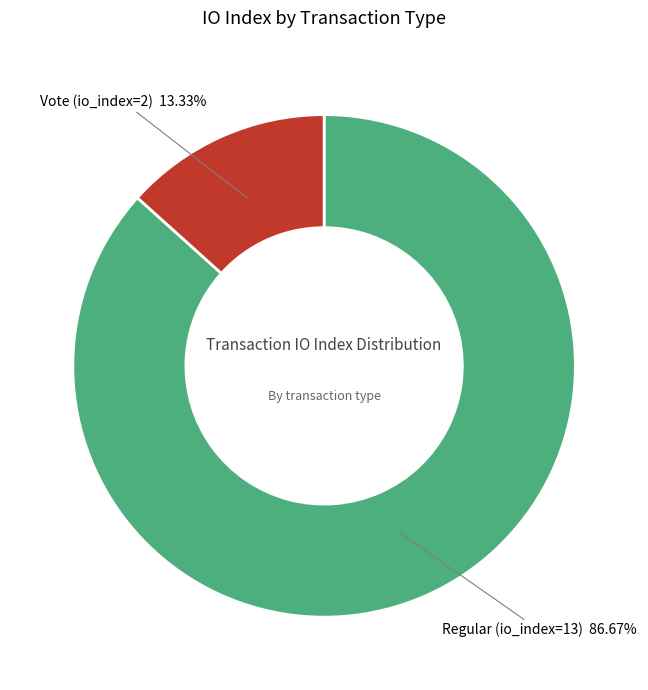

True or false: Vote (io_index=2) accounts for 8% of the total.

False